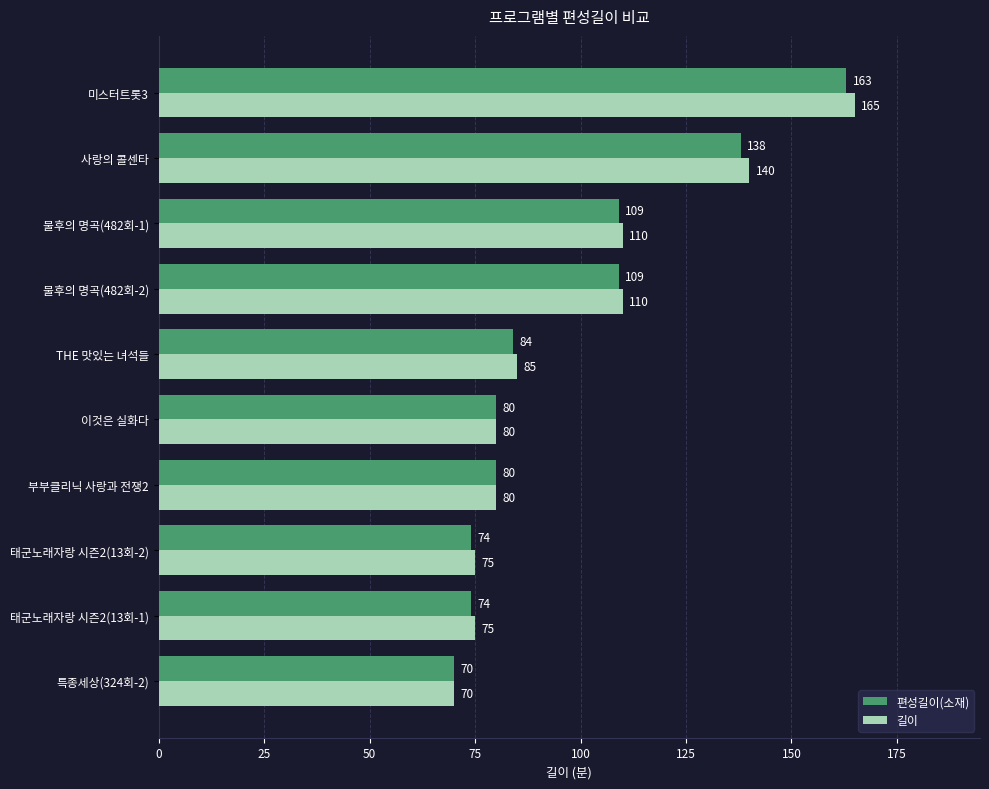

At which label does 길이 reach its minimum?

특종세상(324회-2)